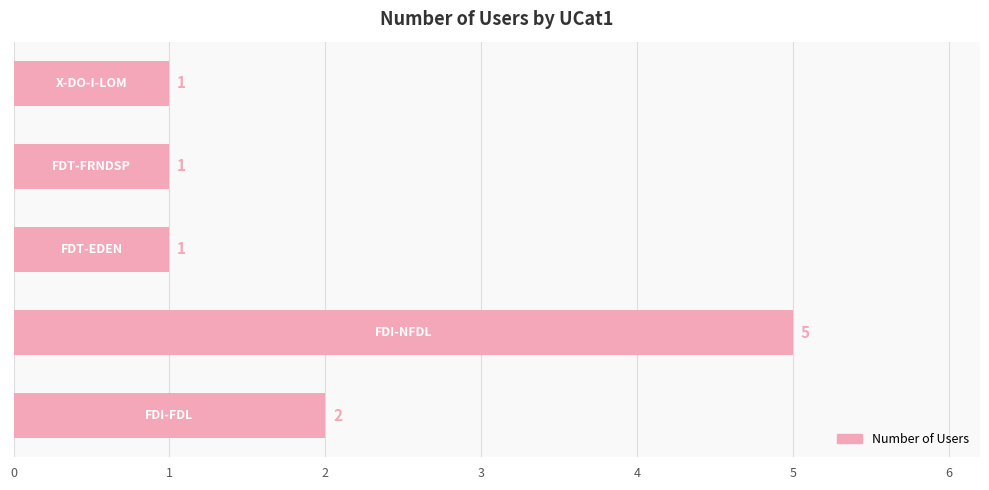

What is the average value?

2